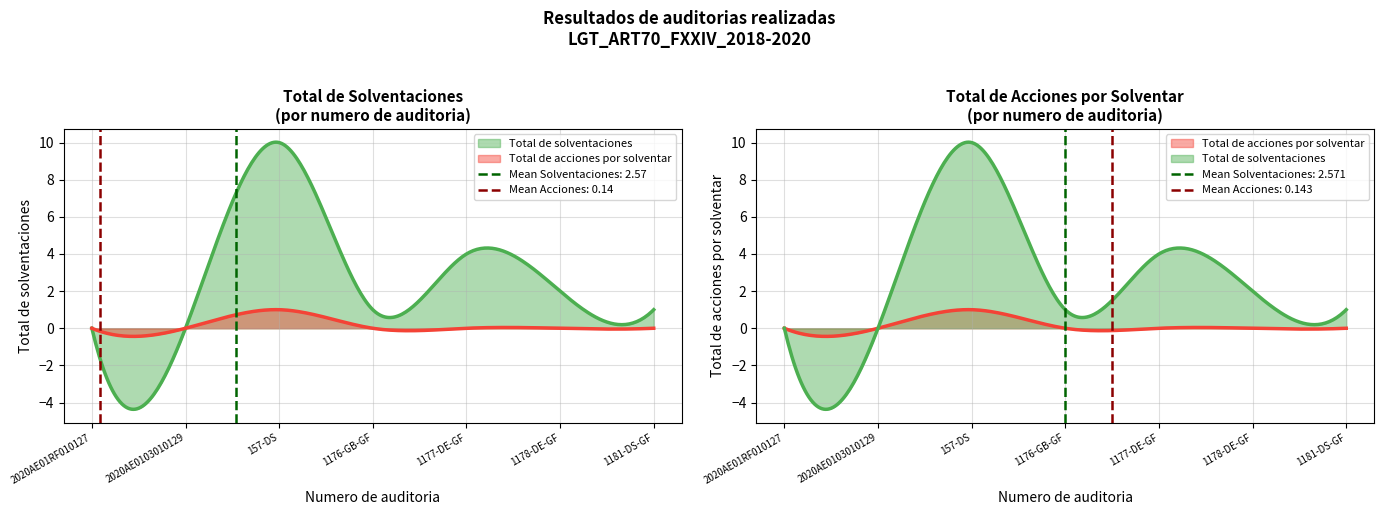

At which label does Total de acciones por solventar reach its peak?

157-DS